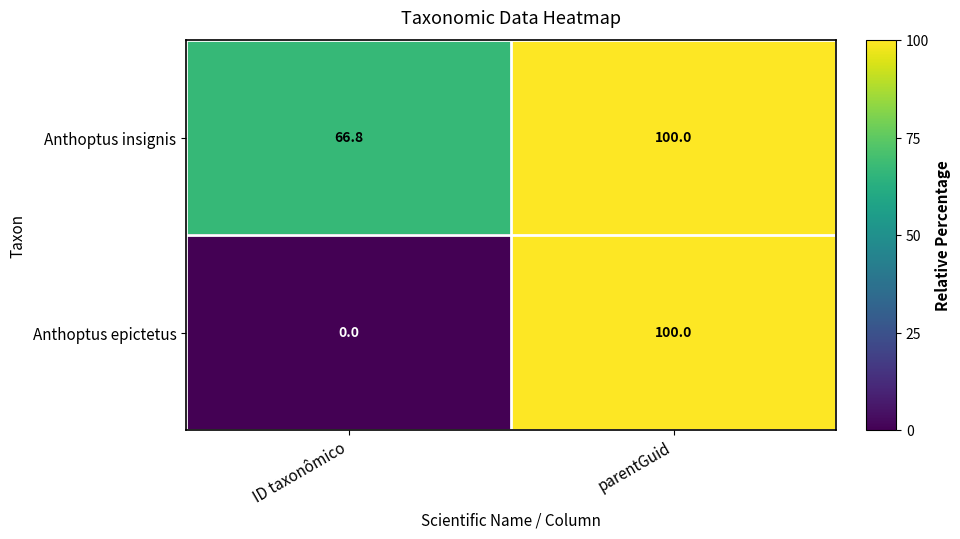

What is the sum of the Anthoptus epictetus values at ID taxonômico and parentGuid?

100.0